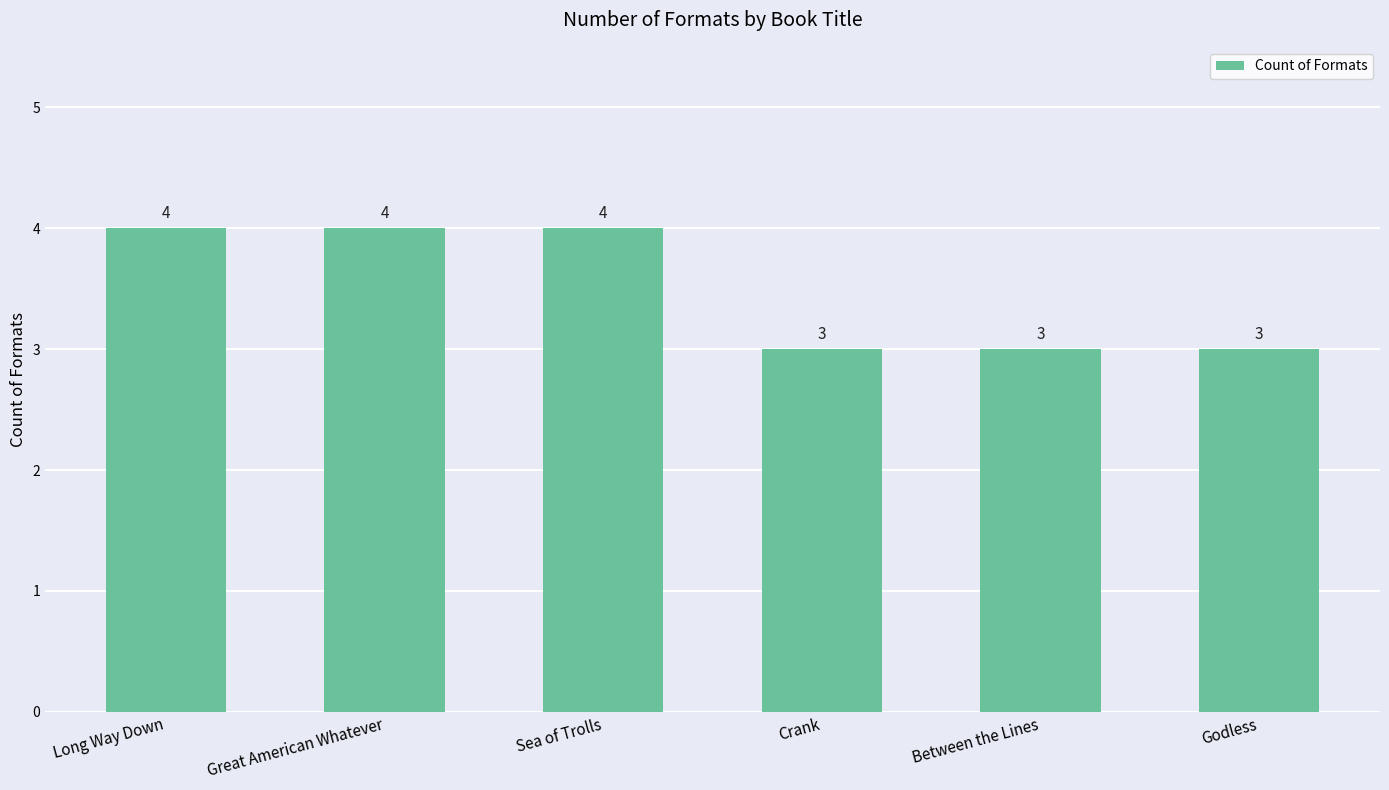

Count the values in the range 3 to 4.

6